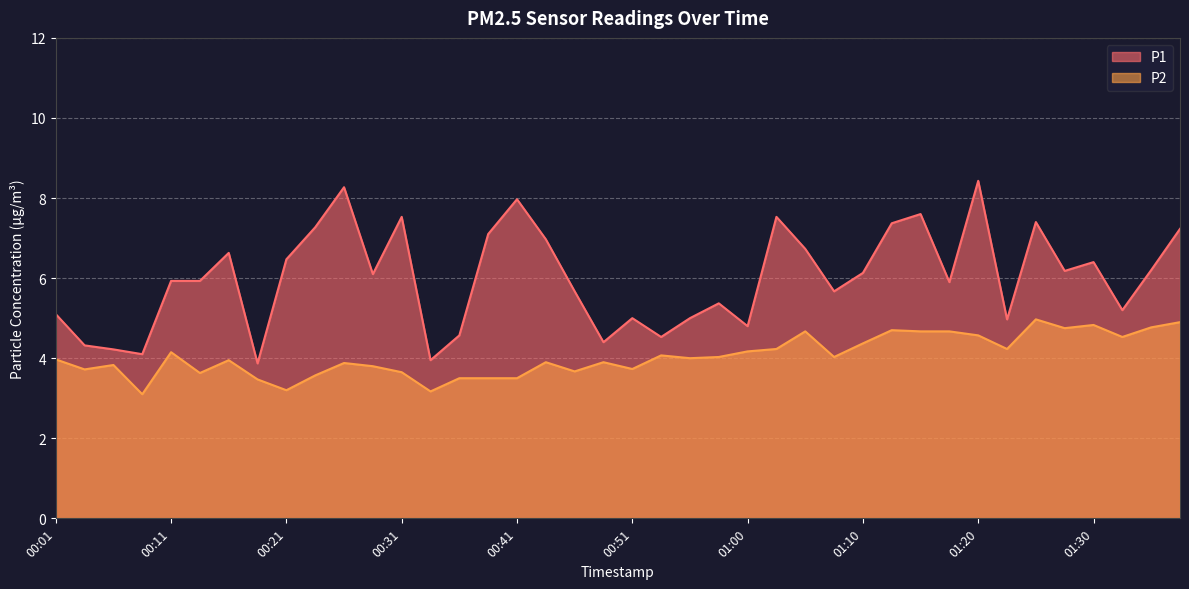

What is the value of the P2 point at the 38th from the left?

4.5